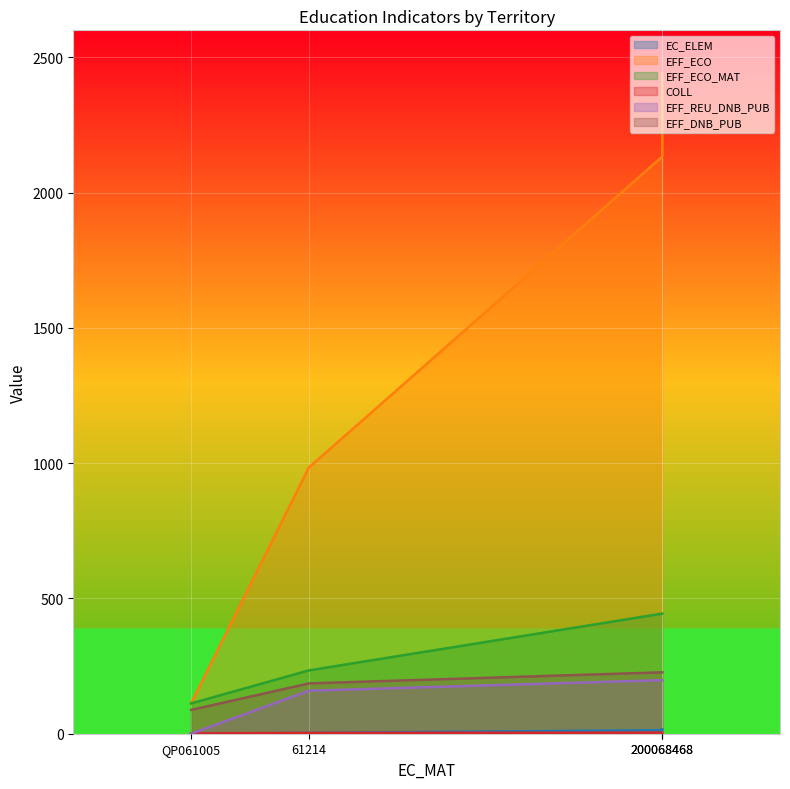

What is the lowest value of the EFF_DNB_PUB series?

88